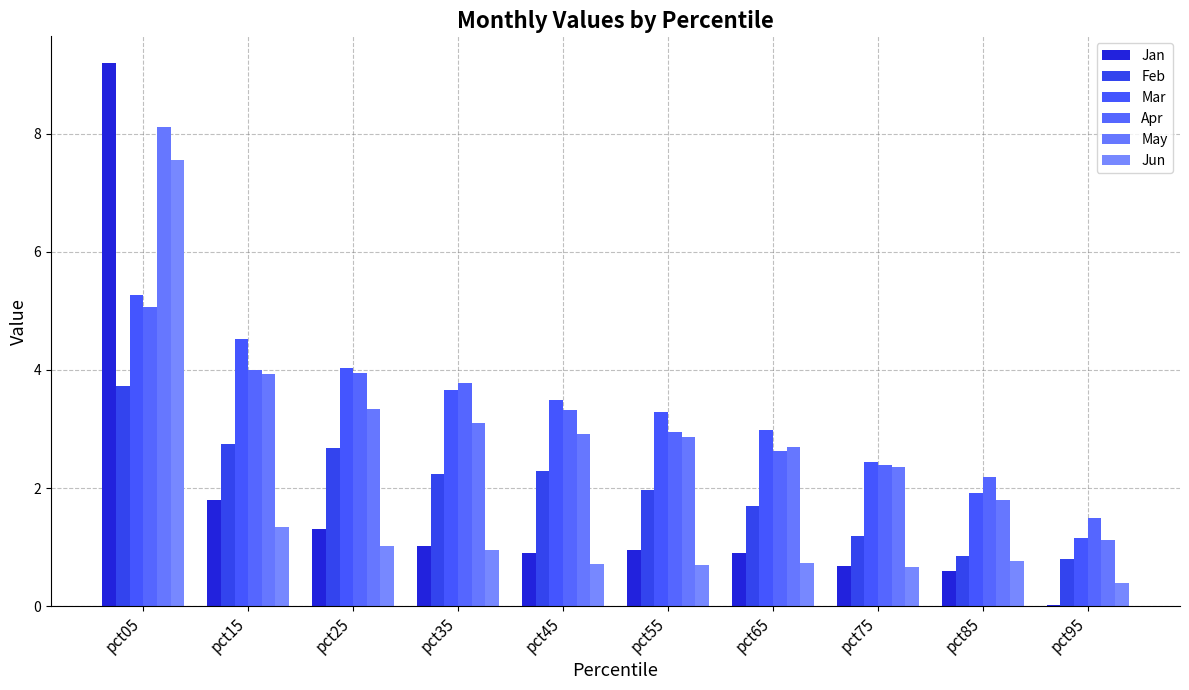

Which series has the largest range (max minus min)?

Jan